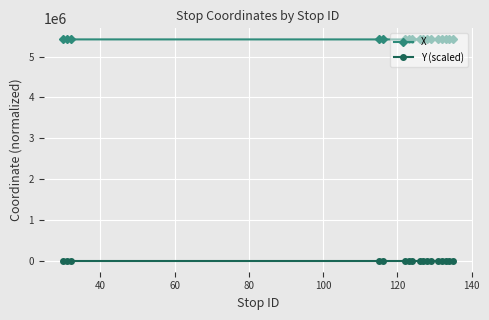

Does the chart have visible grid lines?

Yes